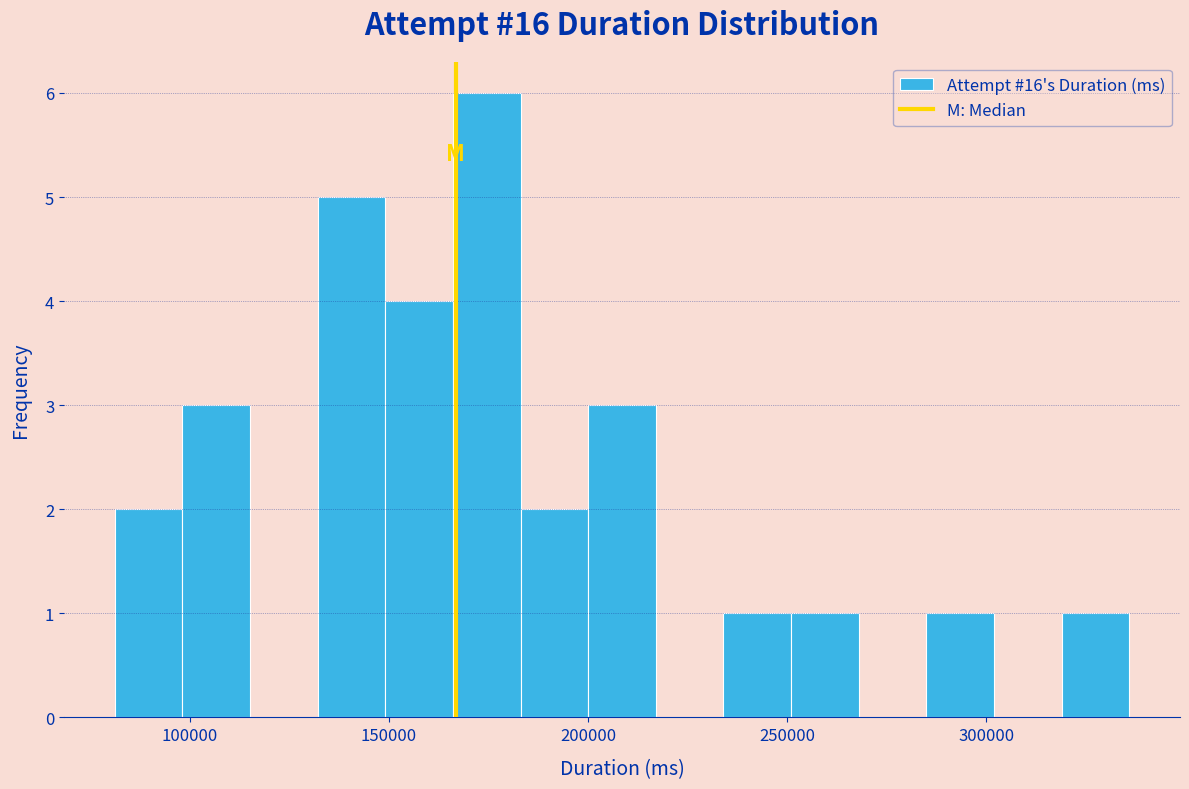

Read against the x-axis, roughly where is the centre of the tallest bar?

175000